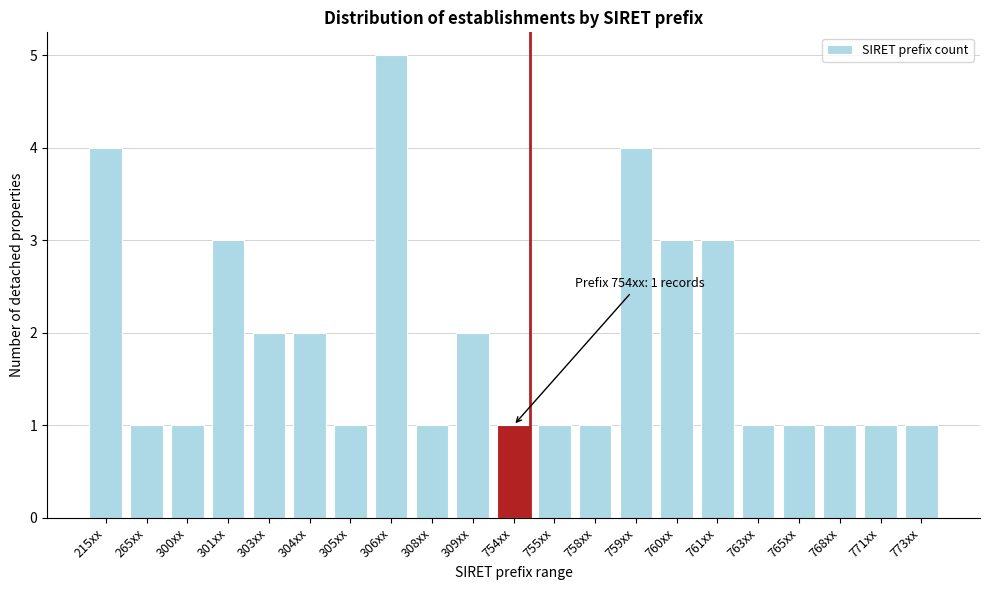

Reading left to right, what are all the values shown in this chart?

4	1	1	3	2	2	1	5	1	2	1	1	1	4	3	3	1	1	1	1	1